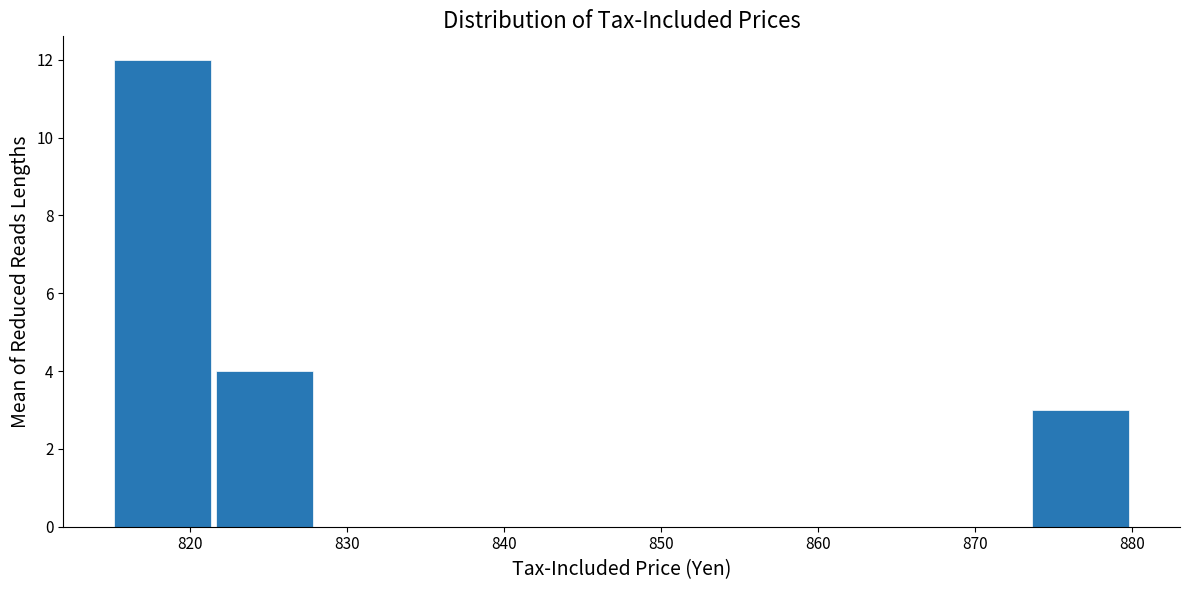

Reading left to right, transcribe this chart: for each bar, give the range it covers on the x-axis and its height. Neither the bar edges nor the heights are printed on the chart, so give them approximately, as read against the axes.

815.0 to 821.5: 12
821.5 to 828.0: 4
828.0 to 834.5: 0
834.5 to 841.0: 0
841.0 to 847.5: 0
847.5 to 854.0: 0
854.0 to 860.5: 0
860.5 to 867.0: 0
867.0 to 873.5: 0
873.5 to 880.0: 3